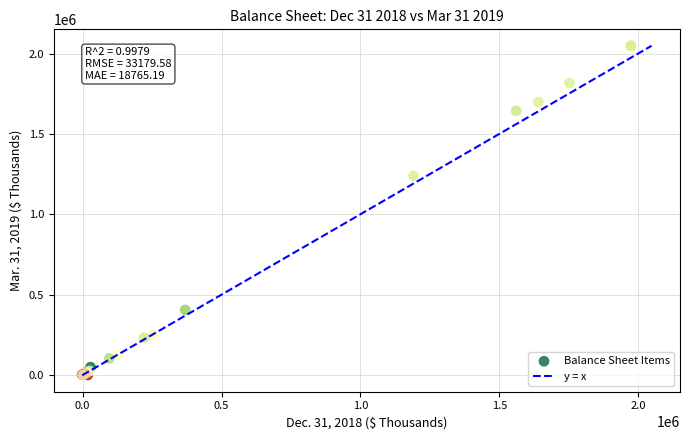

What Y value in the scatter plot is closest to 1024055?

1238729